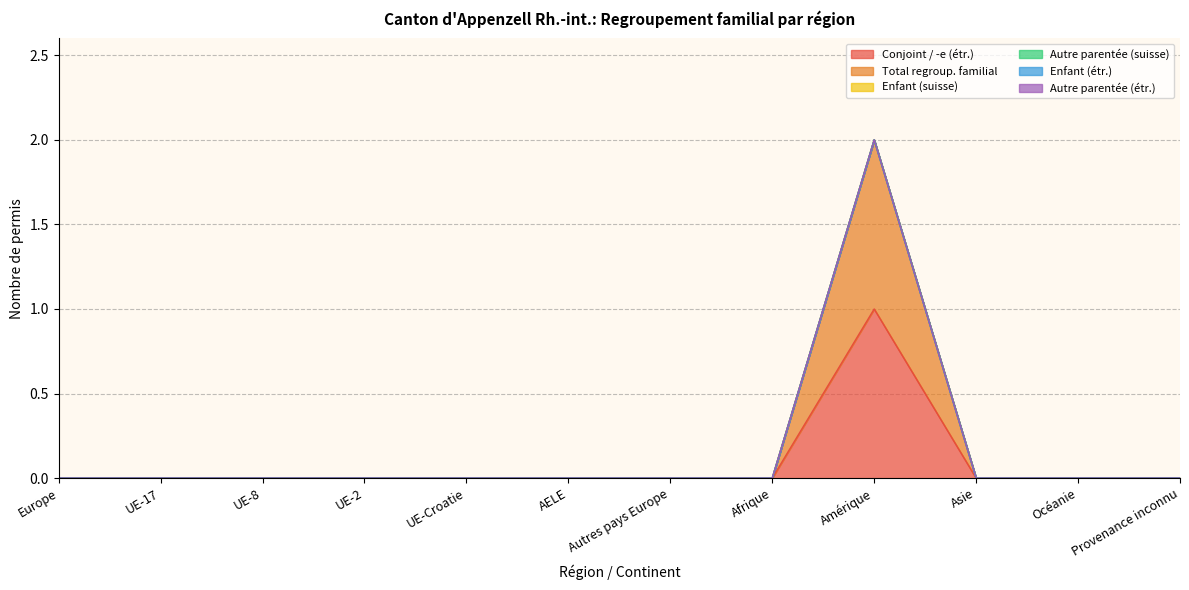

True or false: Enfant (suisse) and Enfant (étr.) intersect in this chart.

False